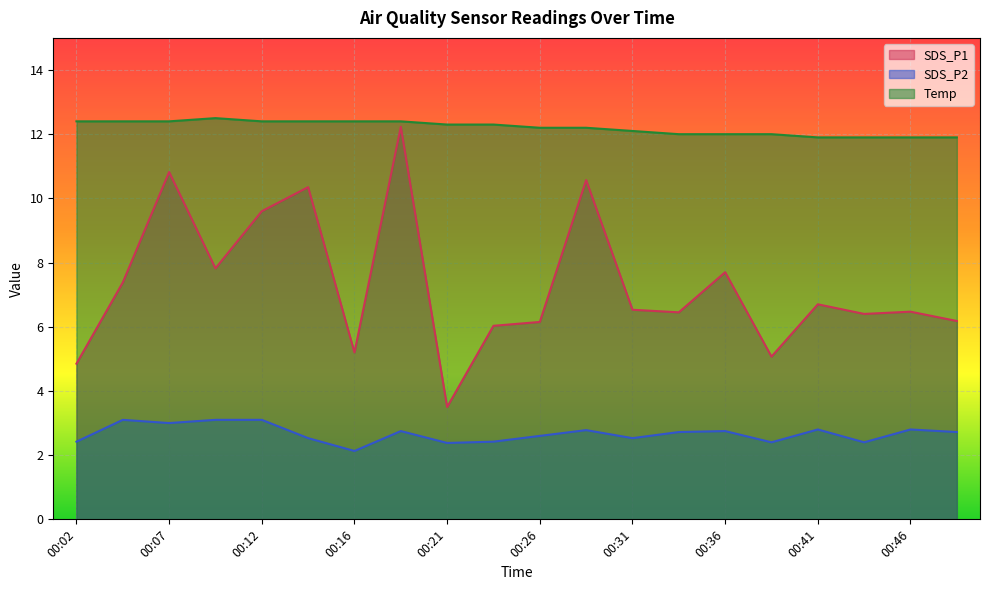

At how many categories does at least one series exceed 10?

20